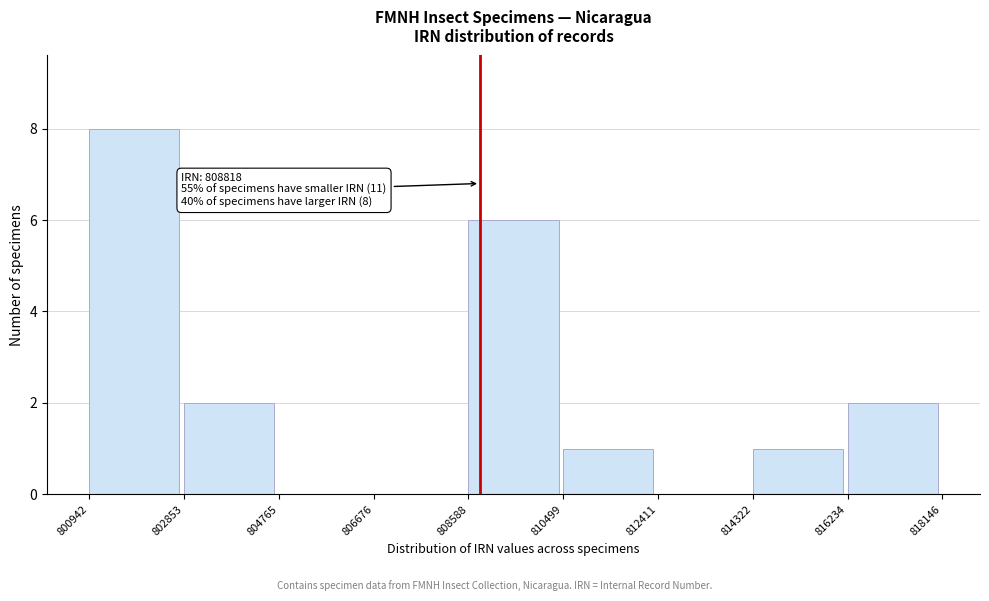

Over which range of the x-axis is the bar tallest?

800942 to 802853